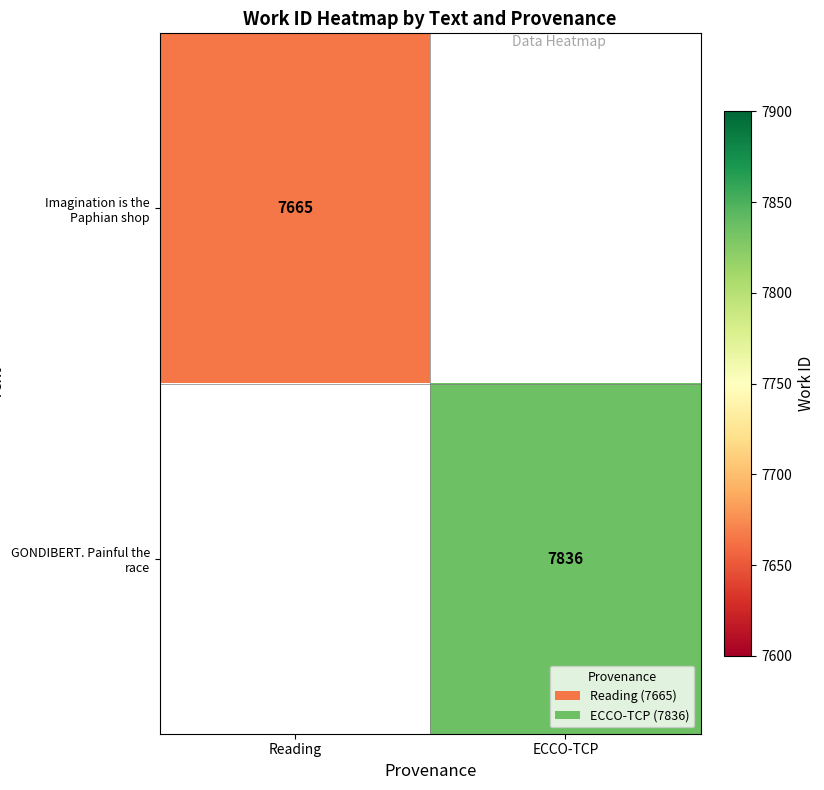

The Imagination is the Paphian shop series shows 7665 at Reading. True or false?

True